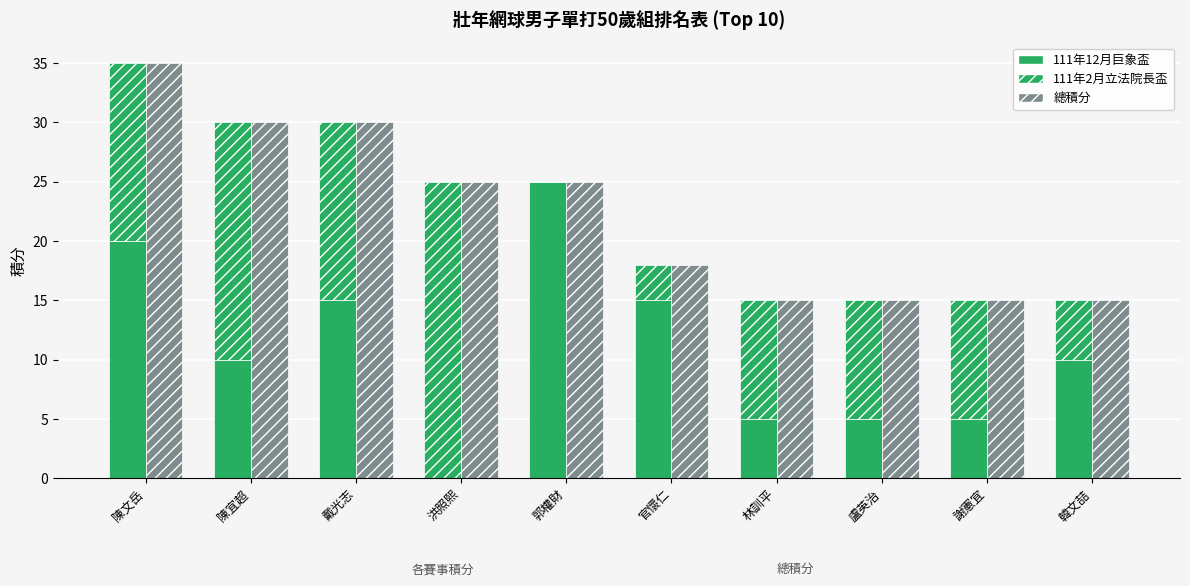

What is the difference between the second highest and second lowest values in the 111年12月巨象盃 series?

15